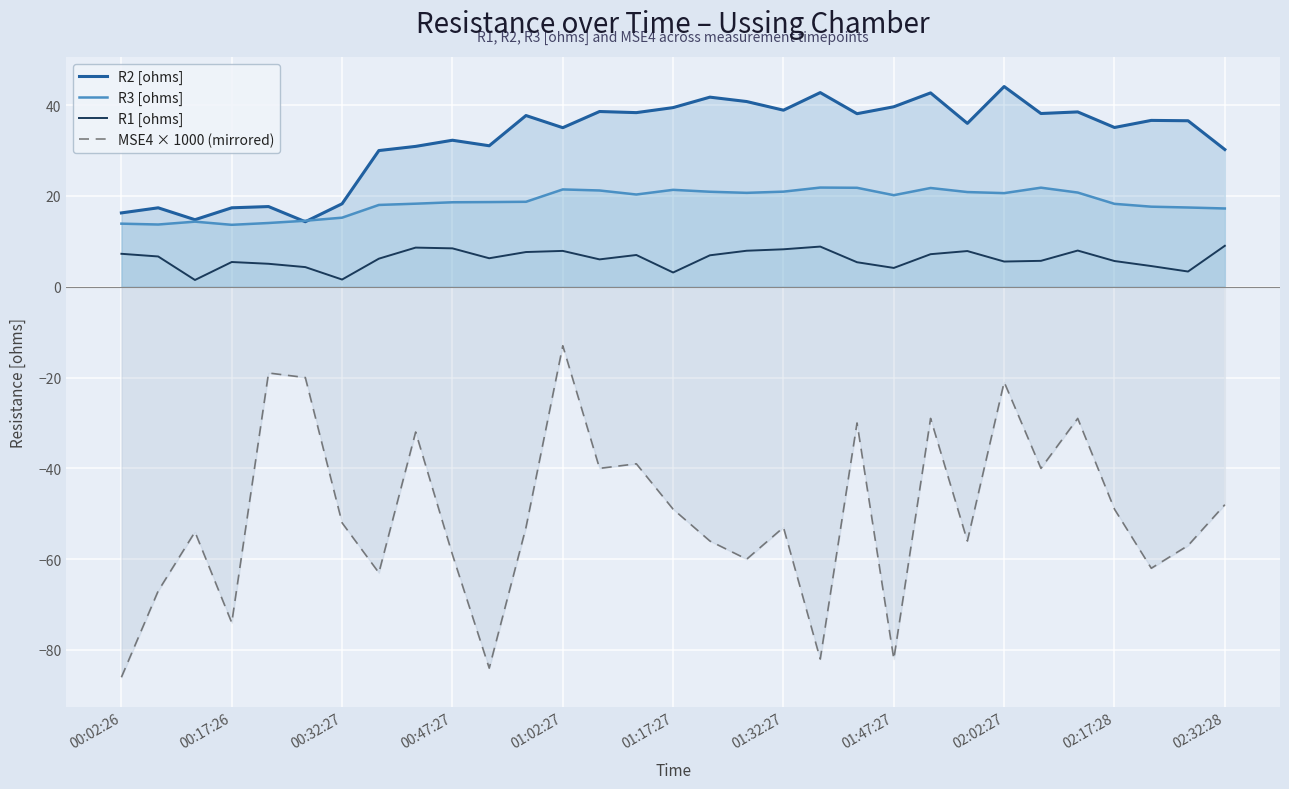

List the series in order of their peak value, lowest first.

MSE4 × 1000 (mirrored), R1 [ohms], R3 [ohms], R2 [ohms]